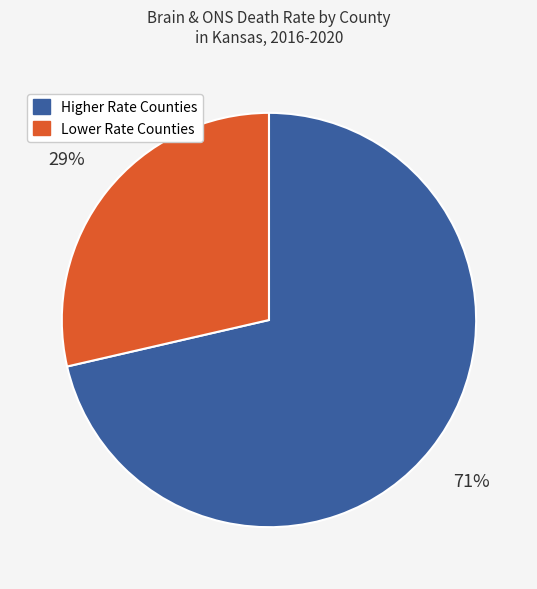

To the nearest percent, what is the average slice percentage?

50%